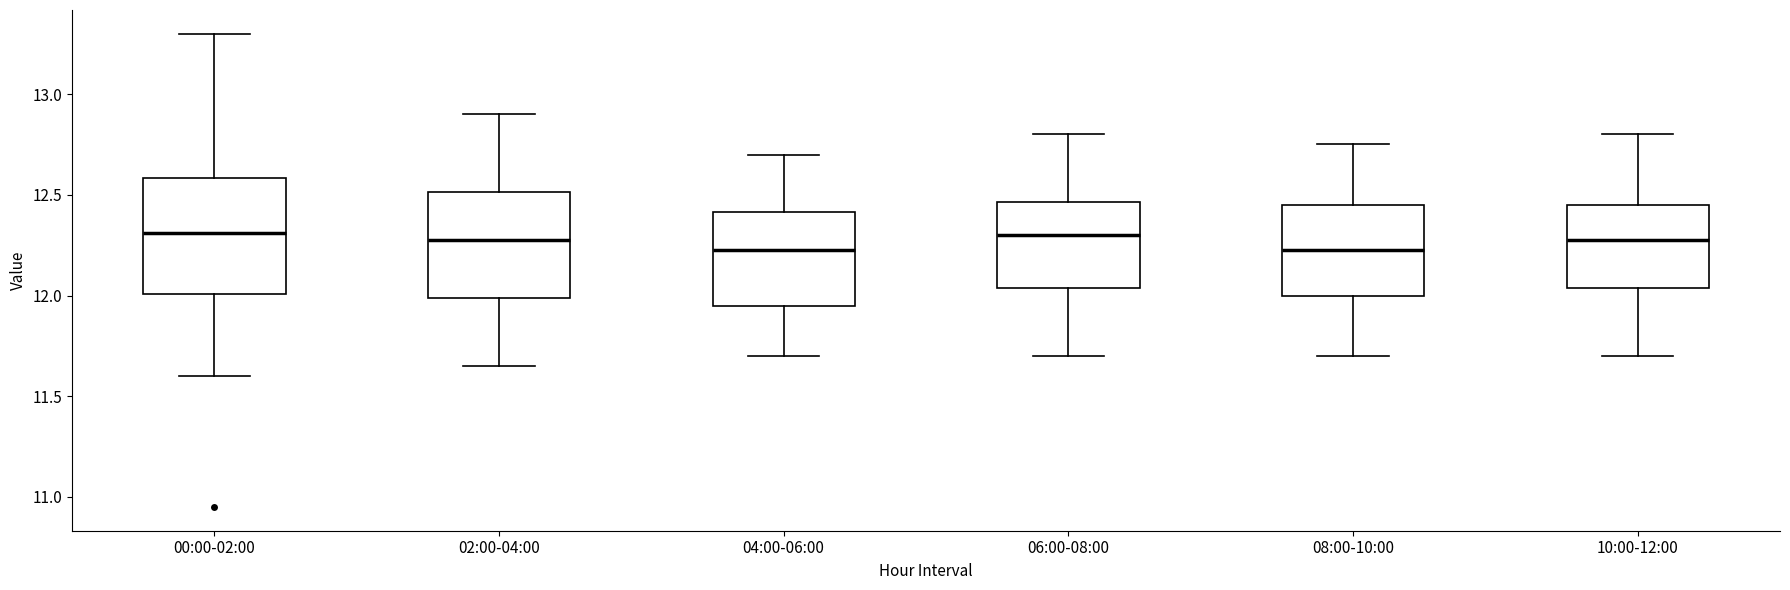

Reading left to right, read every box against the y-axis: the position of its median line, the range the box covers, and the ends of its whiskers. The values are not printed on the chart, so give them approximately, as read against the axis.

00:00-02:00: median 12.30, box 12.00 to 12.60, whiskers 11.60 to 13.30
02:00-04:00: median 12.30, box 12.00 to 12.50, whiskers 11.65 to 12.90
04:00-06:00: median 12.25, box 11.95 to 12.40, whiskers 11.70 to 12.70
06:00-08:00: median 12.30, box 12.05 to 12.45, whiskers 11.70 to 12.80
08:00-10:00: median 12.25, box 12.00 to 12.45, whiskers 11.70 to 12.75
10:00-12:00: median 12.30, box 12.05 to 12.45, whiskers 11.70 to 12.80